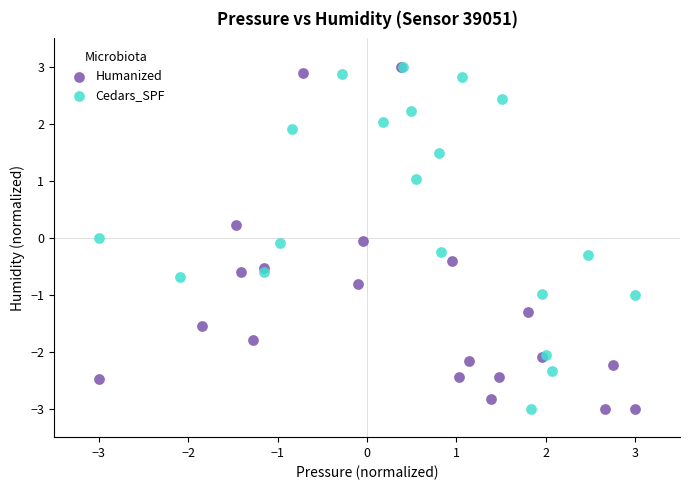

What are all the series names shown in the legend?

Humanized, Cedars_SPF